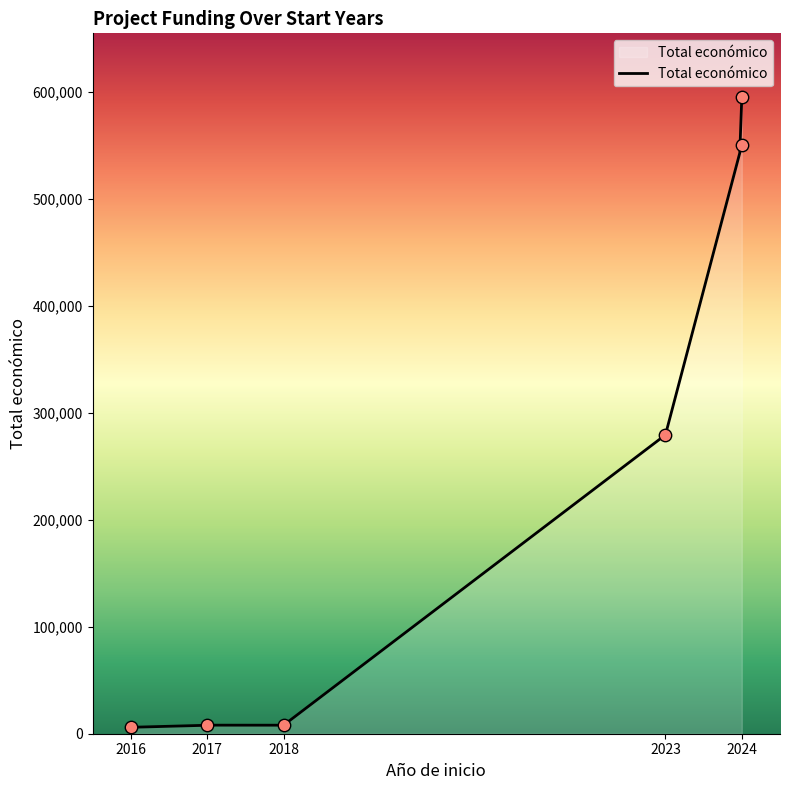

Between 2023 and 2017, which is larger?

2023